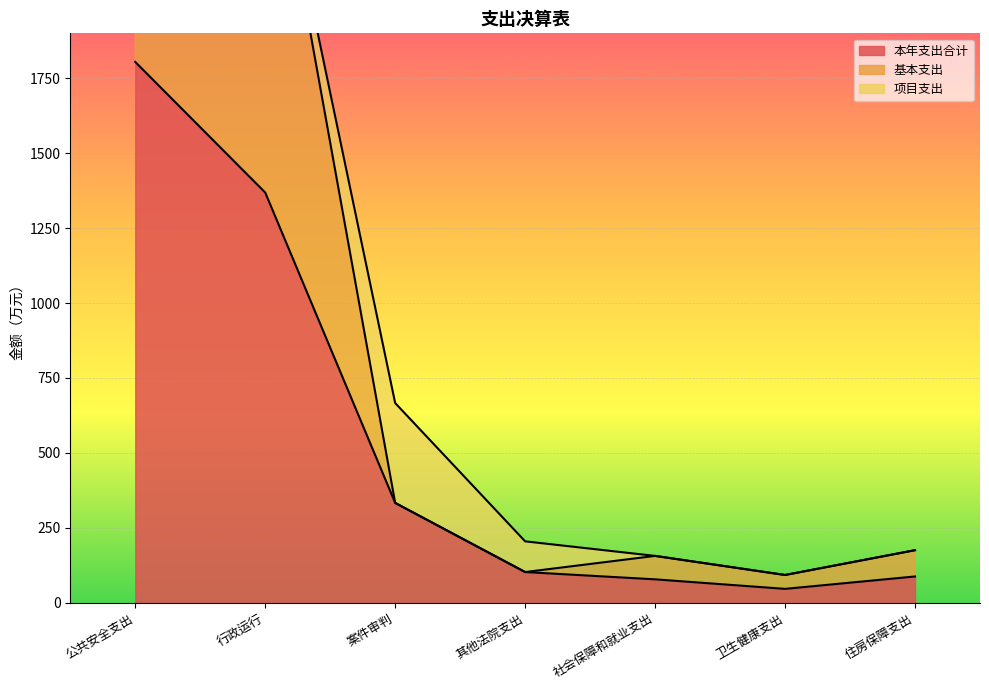

What position from the left is 案件审判?

3